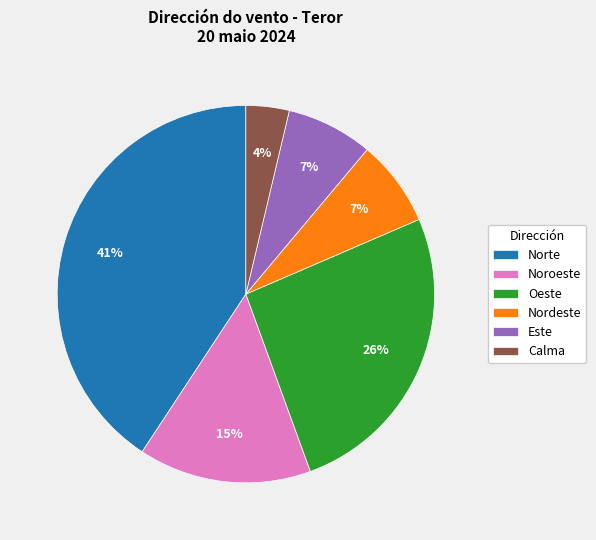

To the nearest percent, what percentage of the pie is Calma?

4%